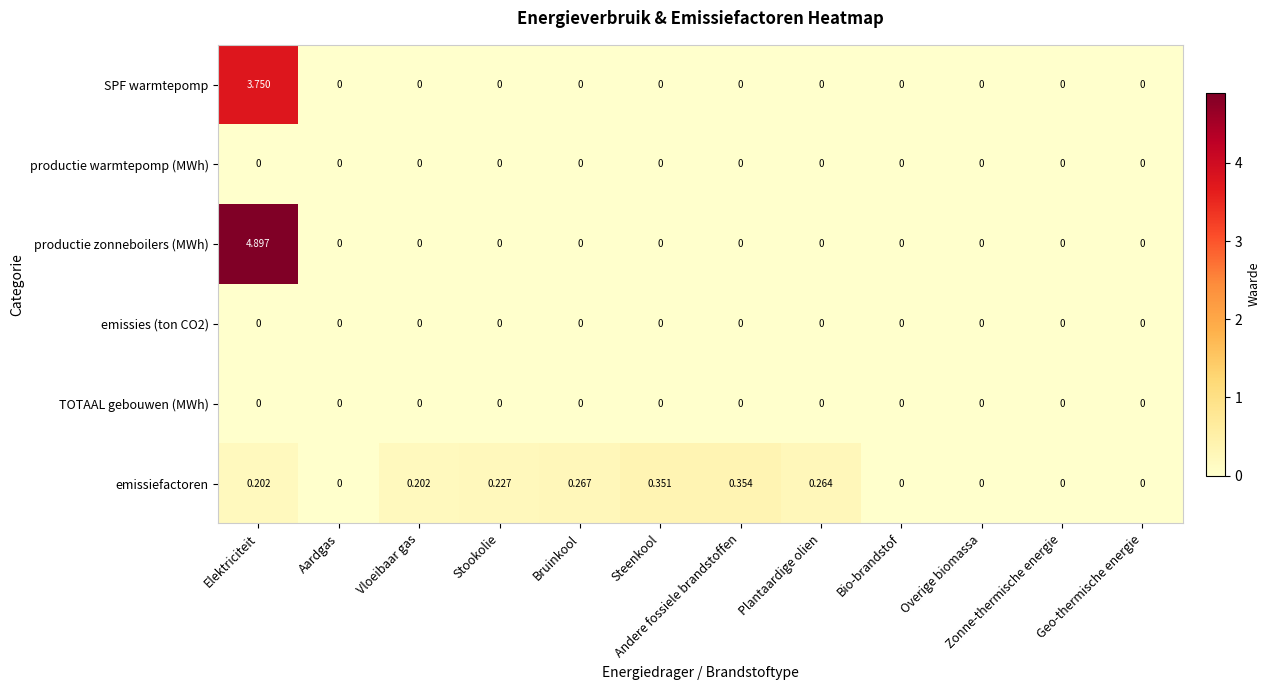

Which label corresponds to the largest value in the chart?

Elektriciteit